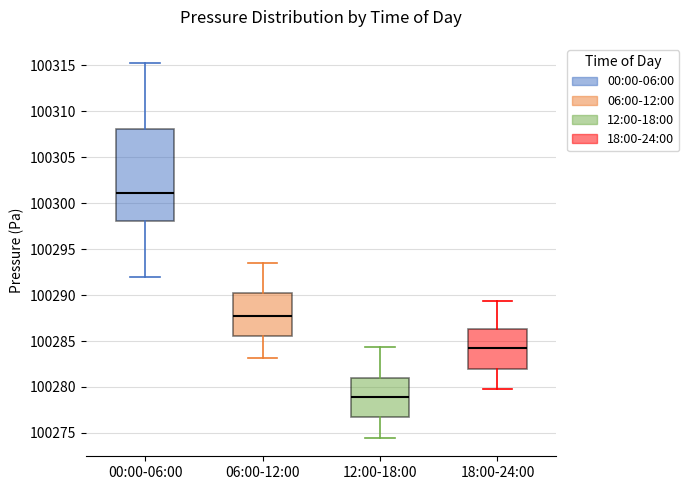

Which box has the lowest median line?

12:00-18:00